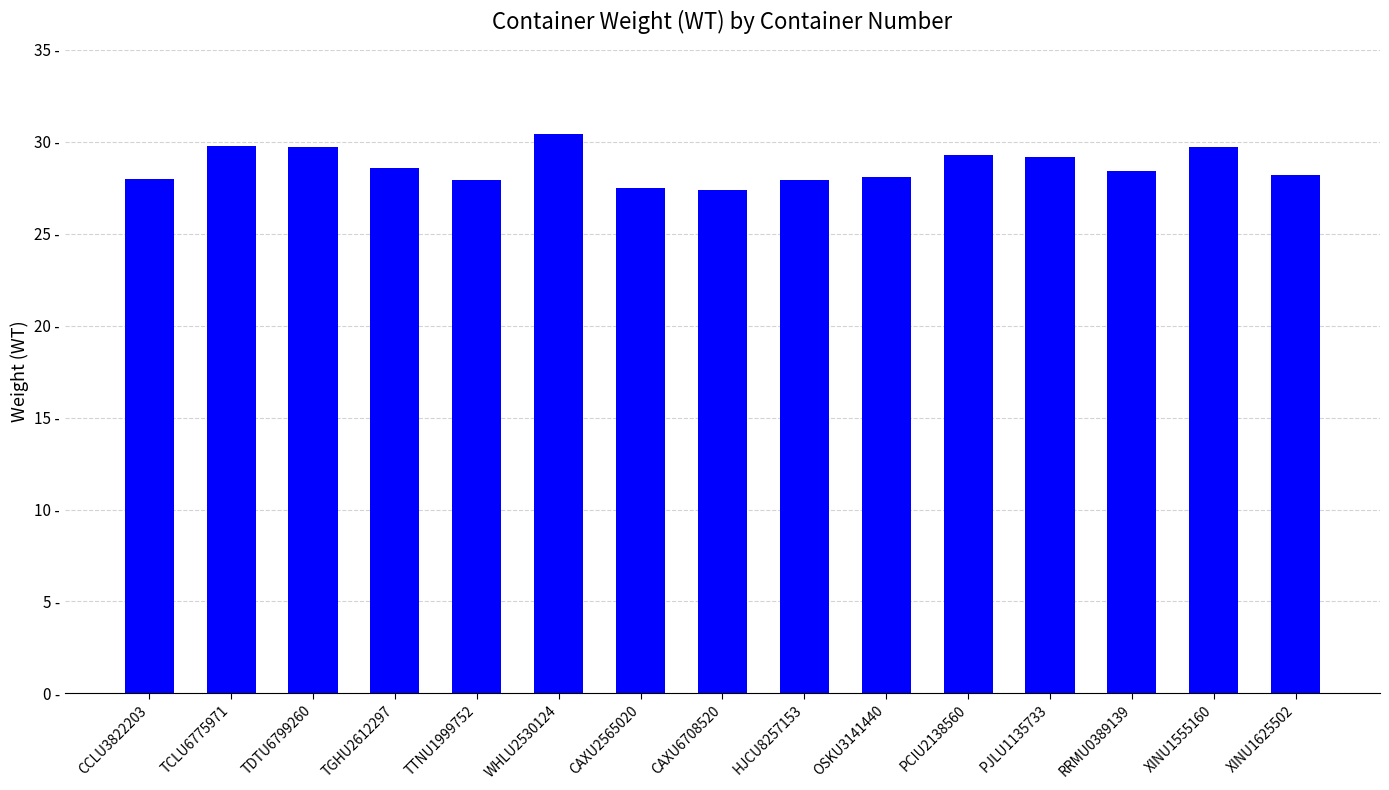

Are the bars horizontal?

No